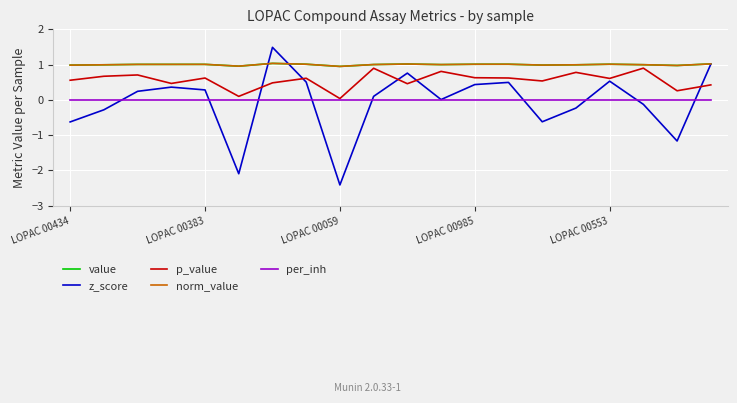

Is this an area chart (filled region under the line)?

No